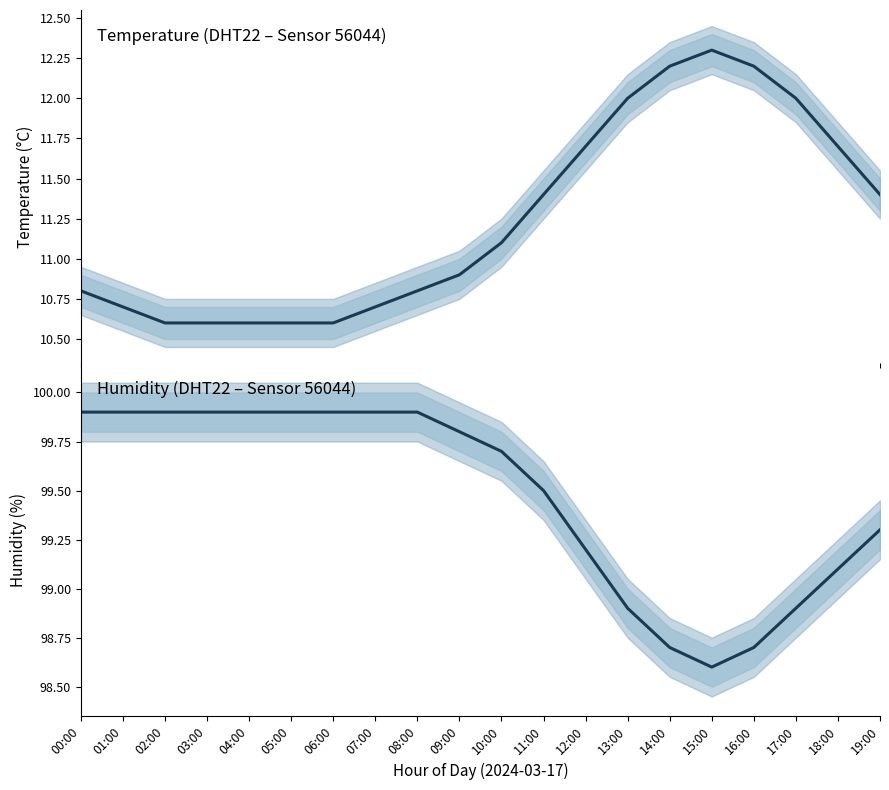

How many data points in humidity are above 99?

15